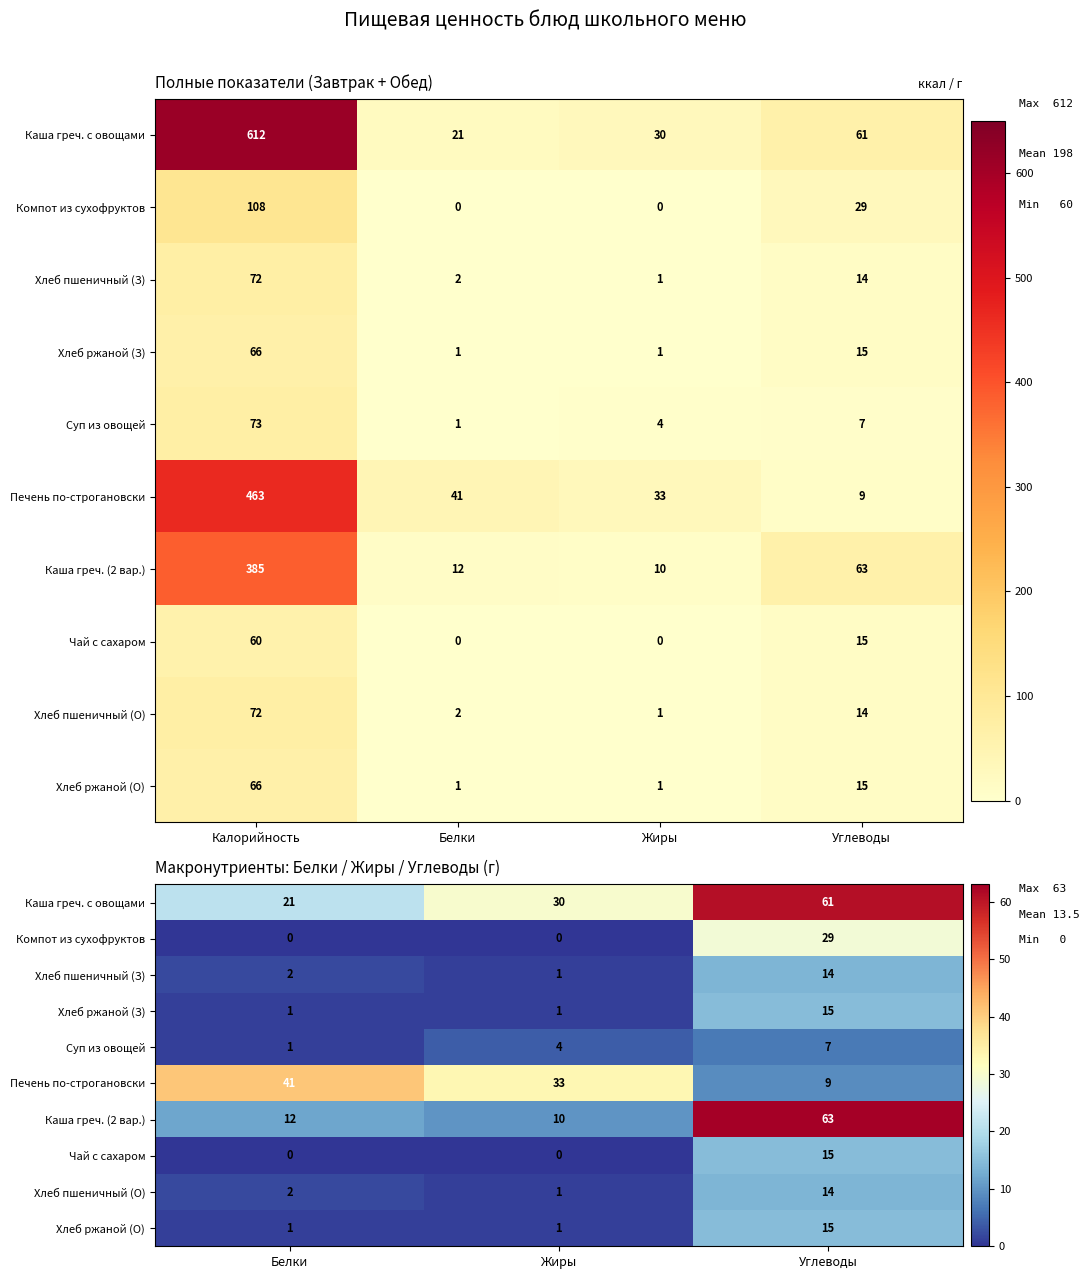

How many Компот из сухофруктов values are between 0 and 29?

3